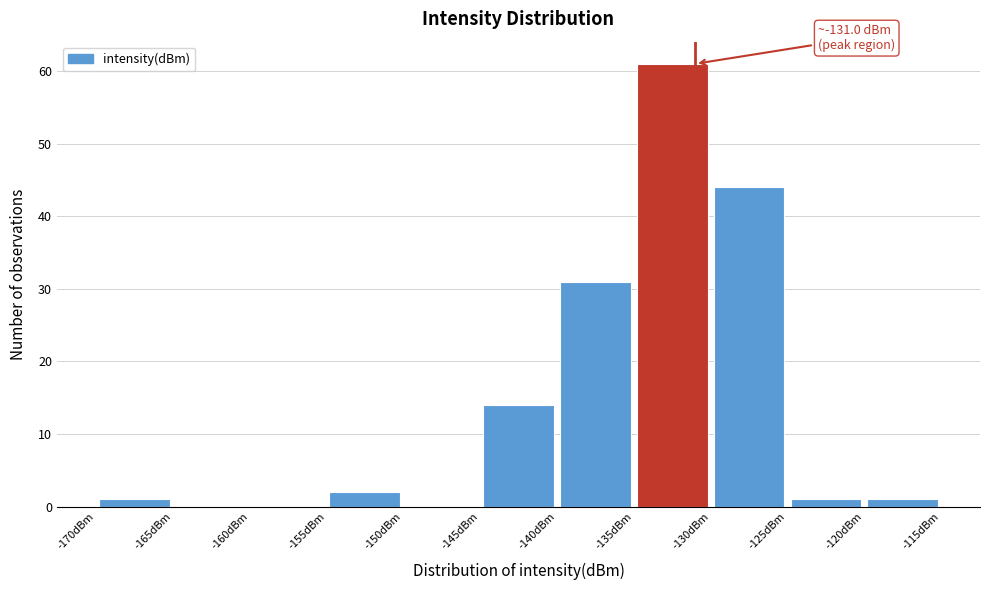

Which range on the x-axis has the tallest bar?

-135 to -130